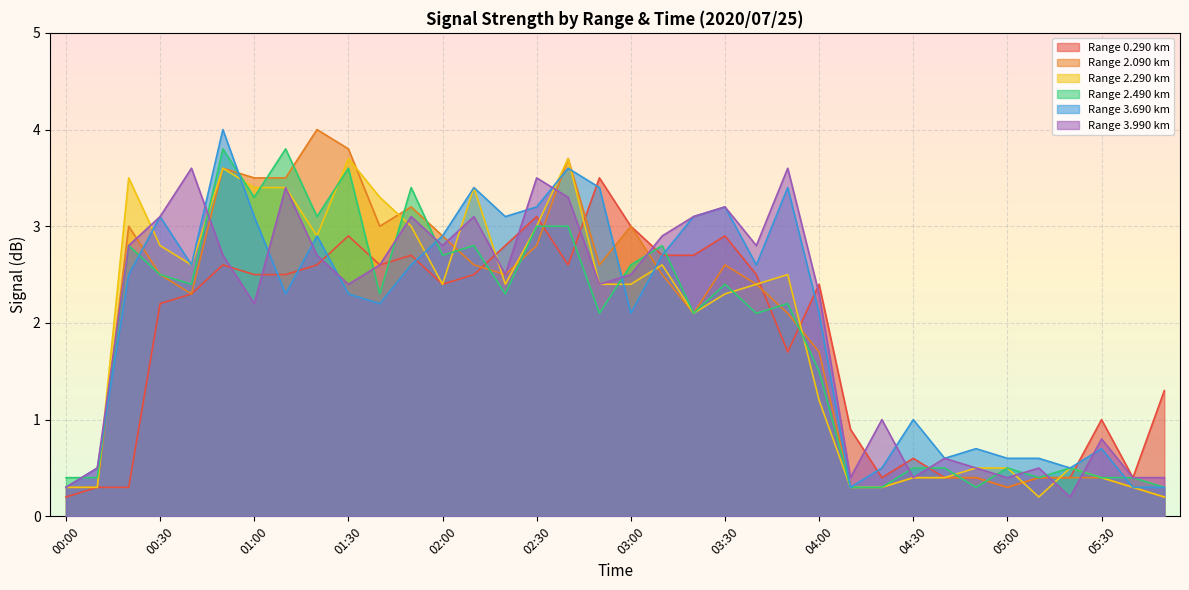

What position from the left is 05:10?

32